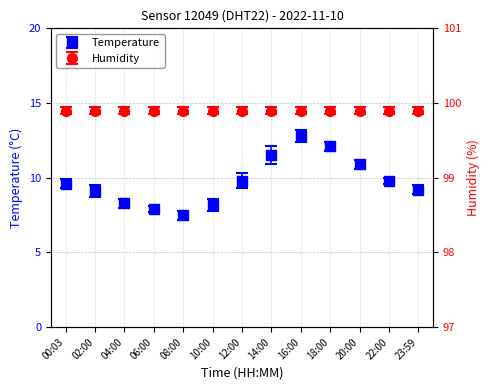

Does the chart have visible grid lines?

Yes